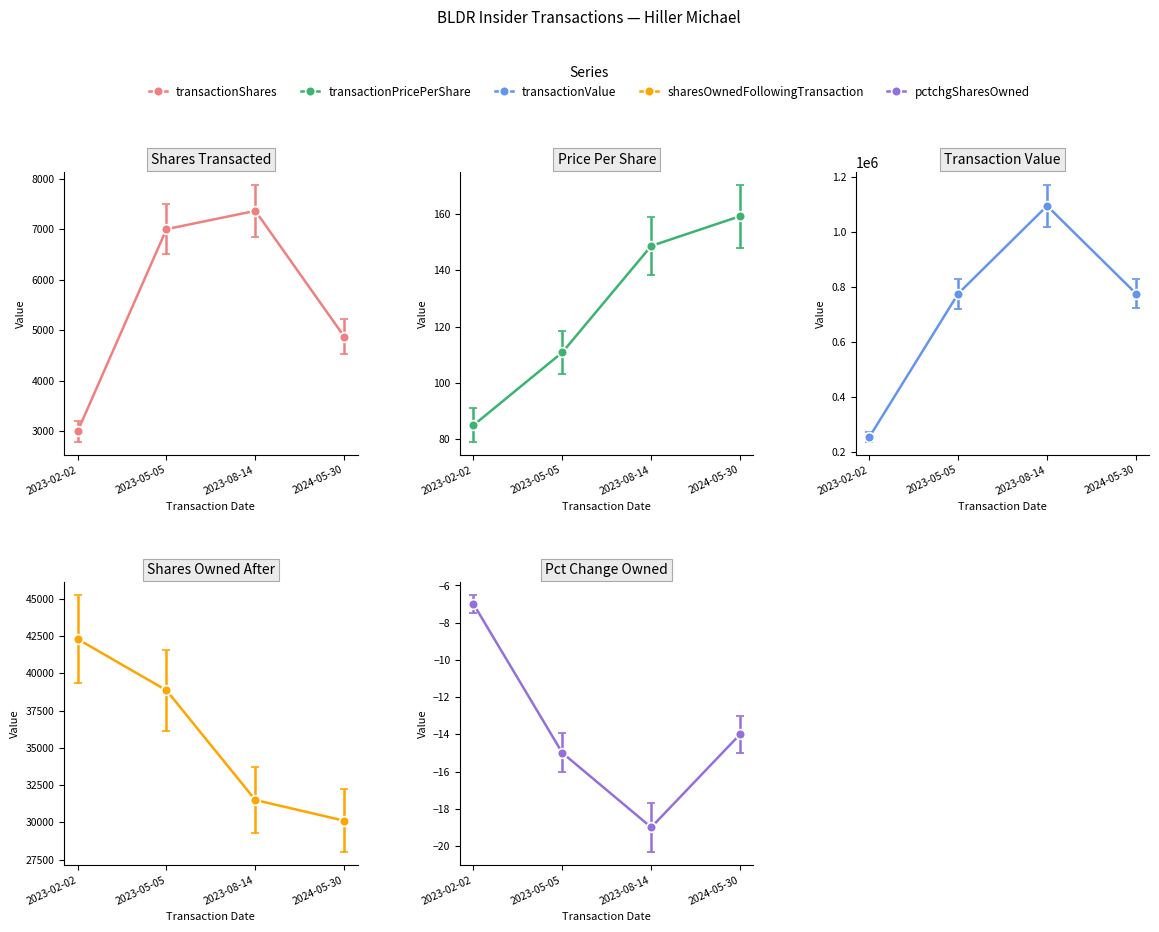

Between 2023-02-02 and 2024-05-30, which is larger?

2024-05-30